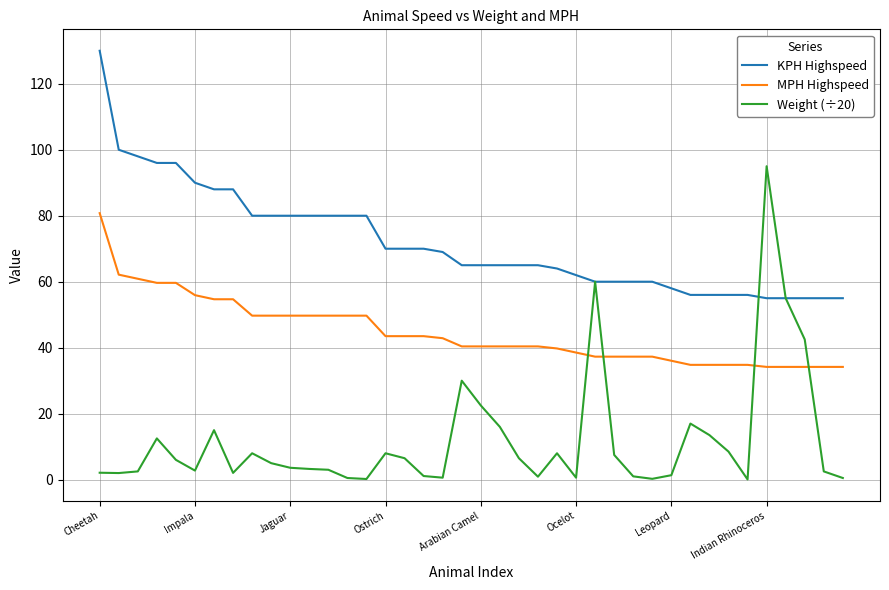

What is the lowest value of the Weight (÷20) series?

0.1